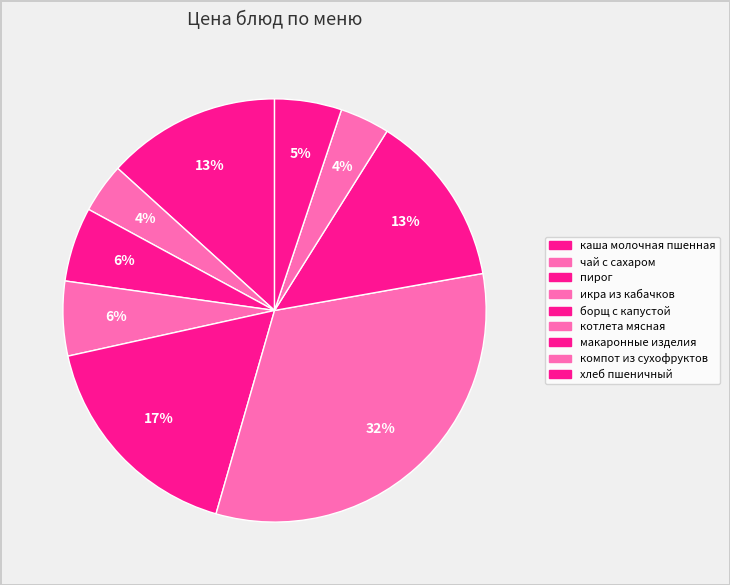

To the nearest percent, what is the difference between the чай с сахаром and борщ с капустой slice percentages?

13%